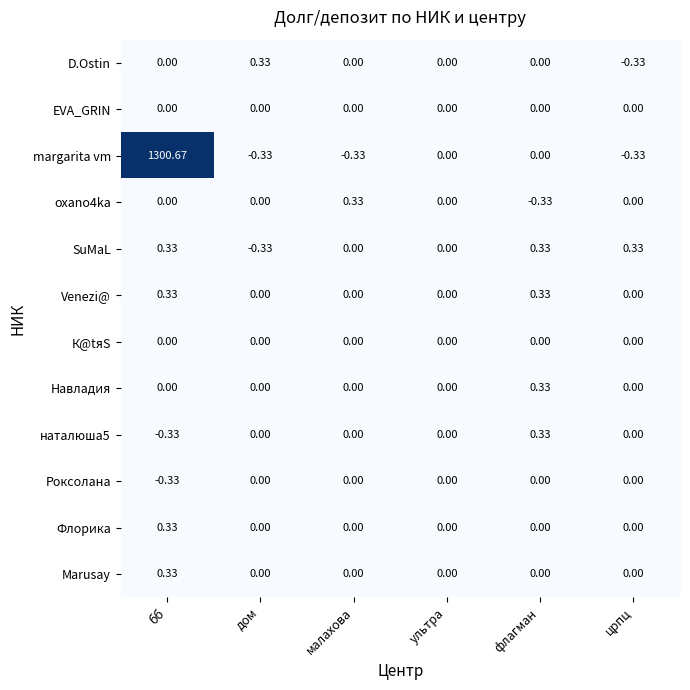

At how many categories does at least one series exceed 486?

1